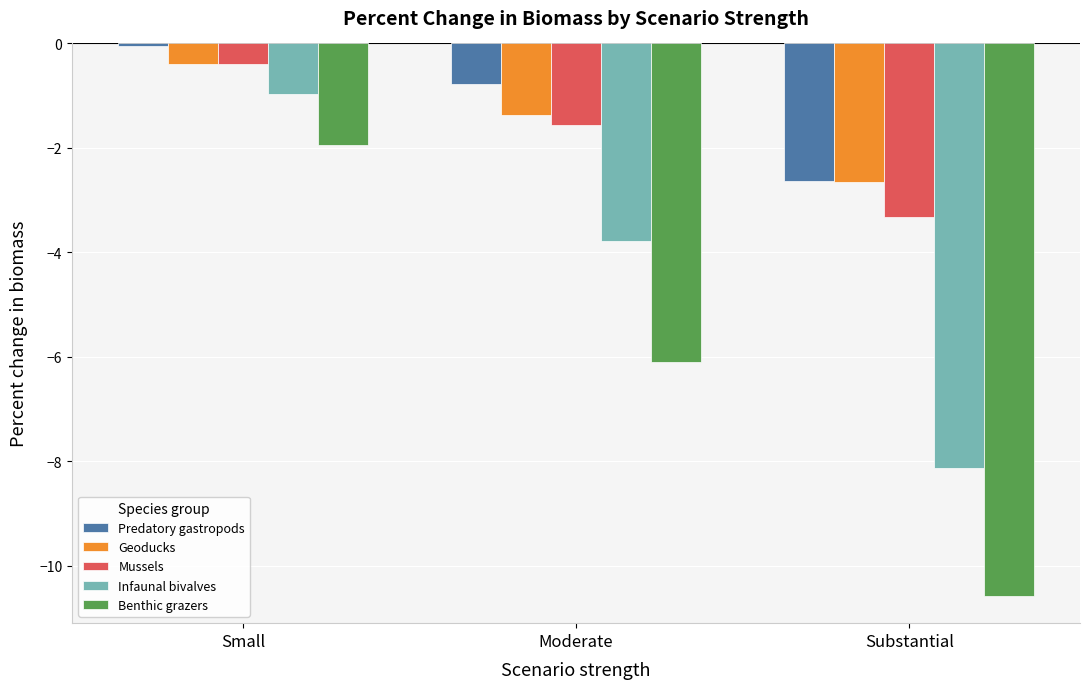

At which label does Benthic grazers reach its peak?

Small